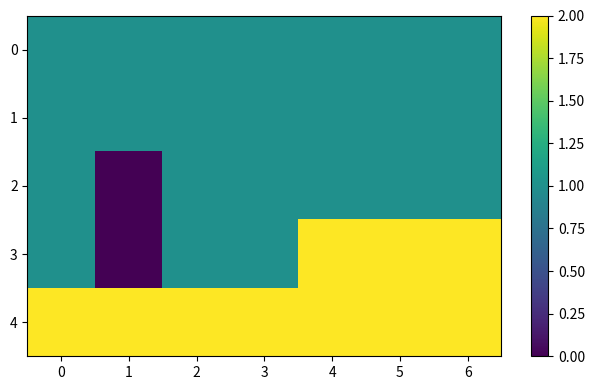

What is the difference between the highest and lowest values at 1?

2